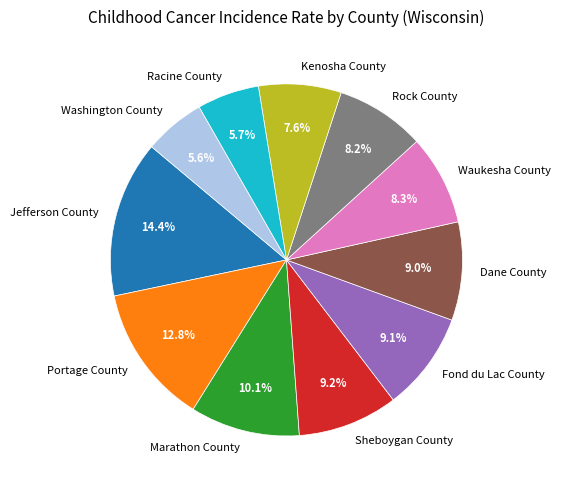

How many segments does this pie chart have?

11